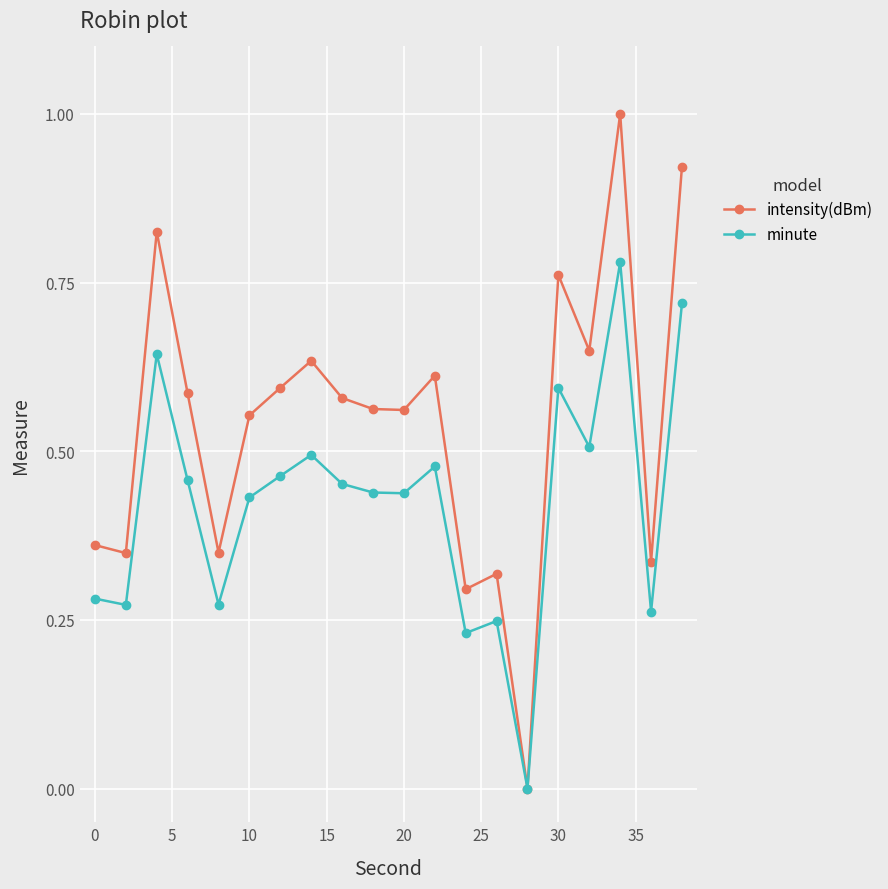

How many positive values does the minute series have?

19